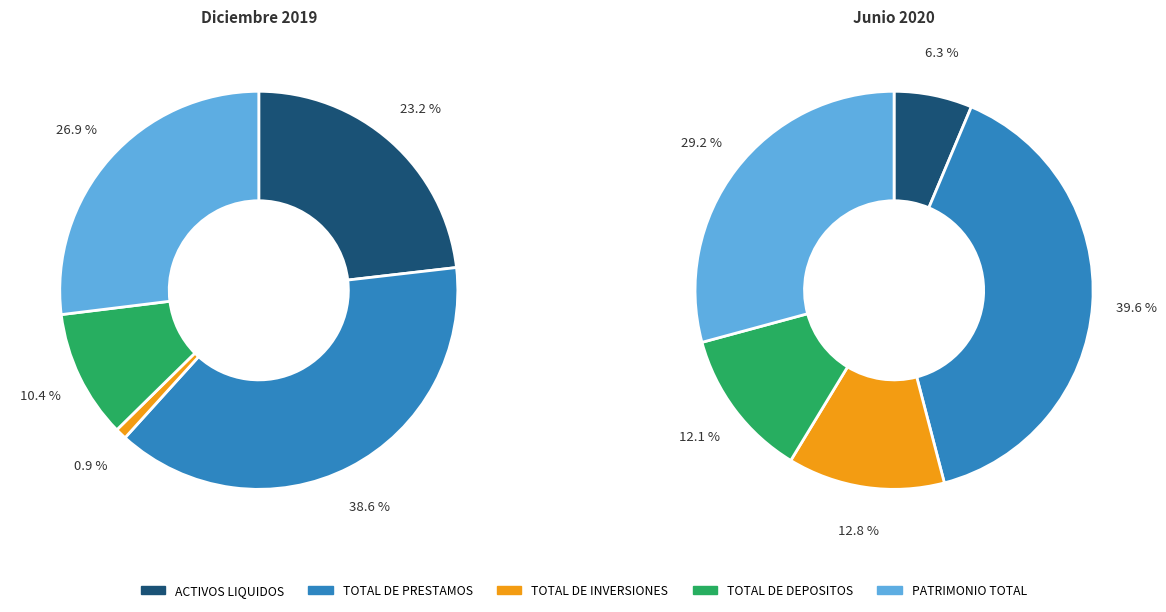

How many slices are in this pie chart?

5